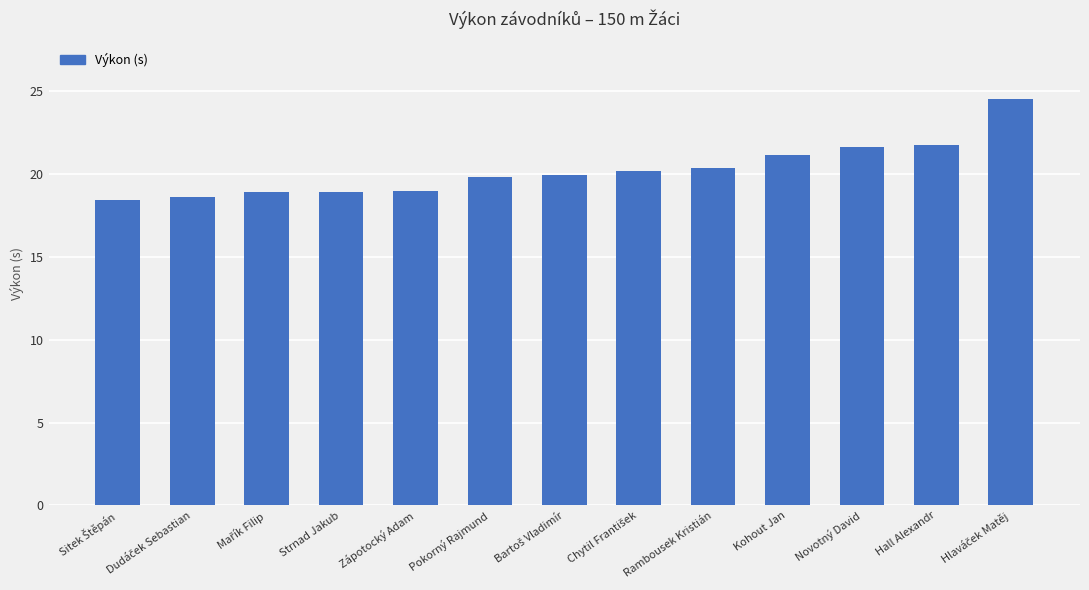

The chart shows a value of 19.8 at Pokorný Rajmund. True or false?

True